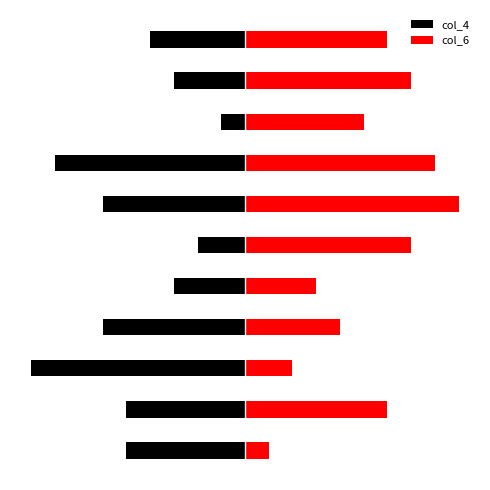

What is the difference between the second highest and second lowest values in the col_4 series?

6